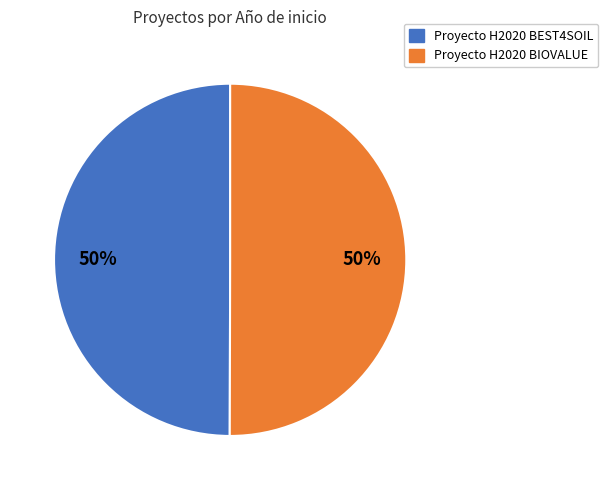

To the nearest percent, what percentage of the pie is Proyecto H2020 BIOVALUE?

50%